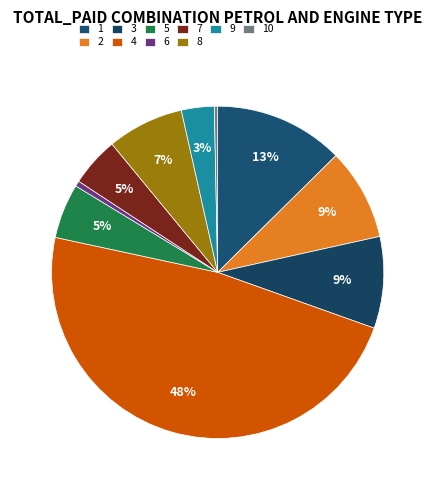

Is it true that 8 is 7% of the pie?

True